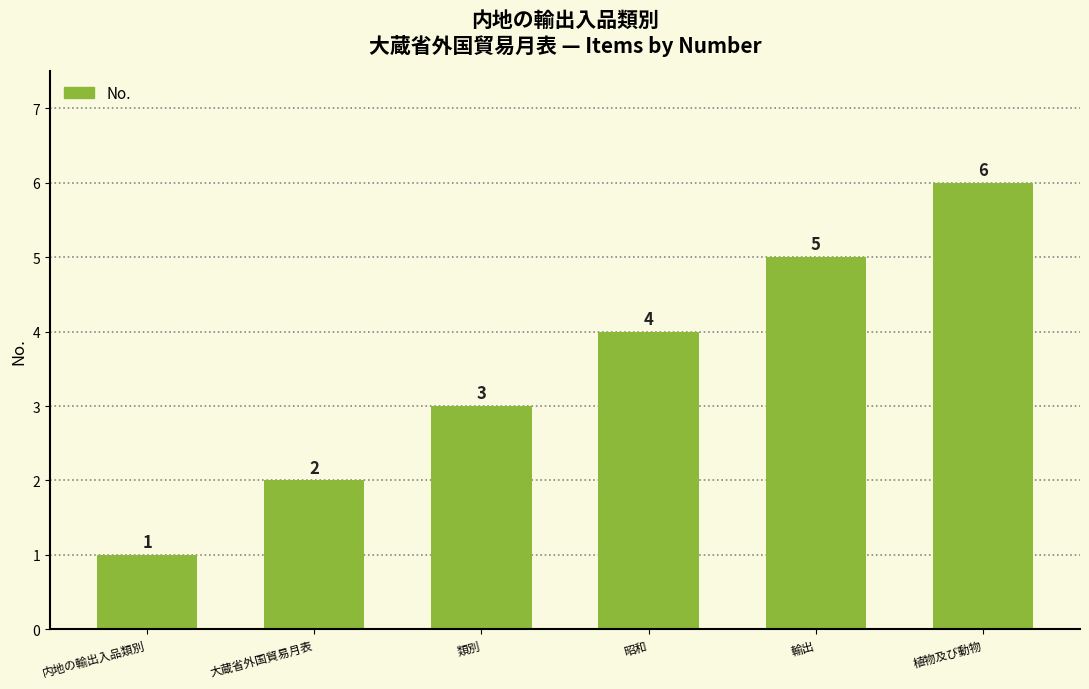

List the labels in order of value, largest first.

植物及び動物, 輸出, 昭和, 類別, 大蔵省外国貿易月表, 内地の輸出入品類別